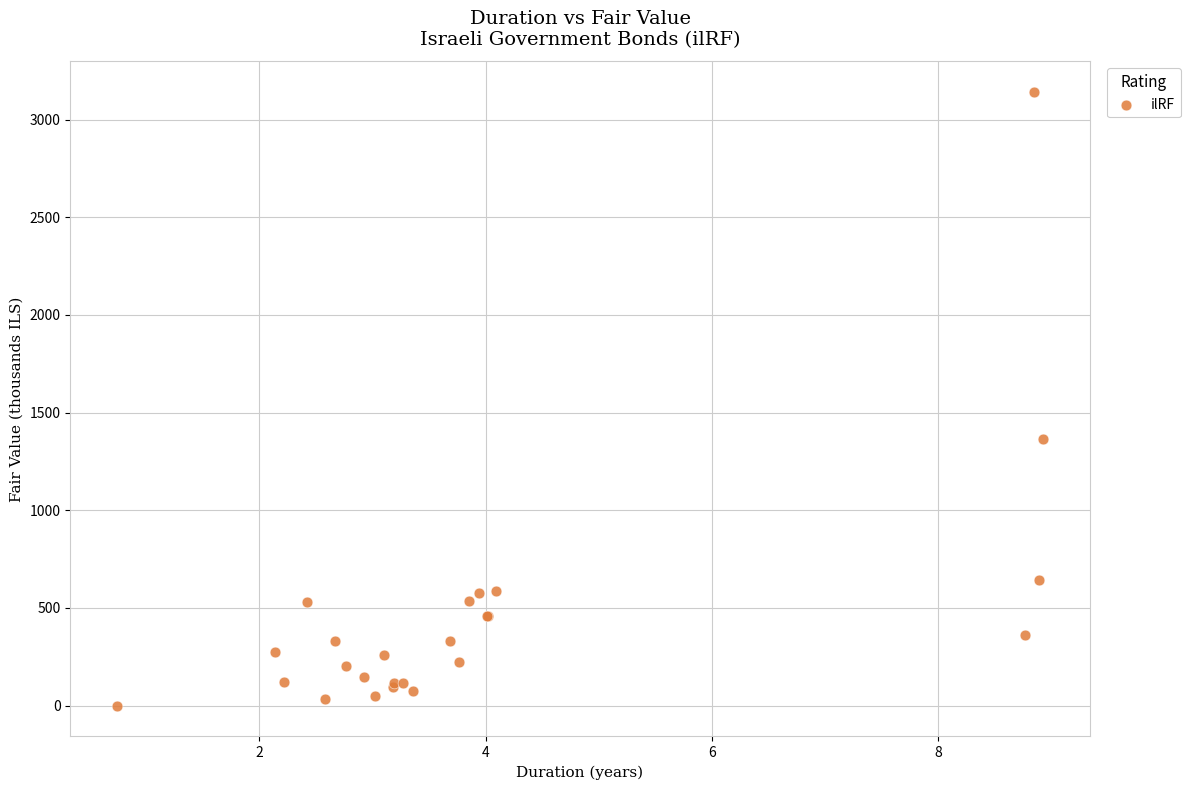

What Y value in the scatter plot is closest to 1570?

1366.8